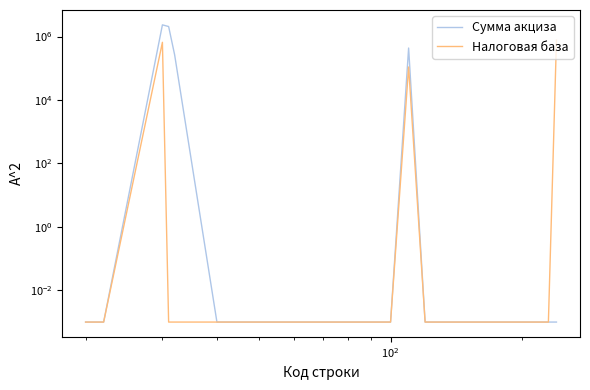

Is this an area chart (filled region under the line)?

No